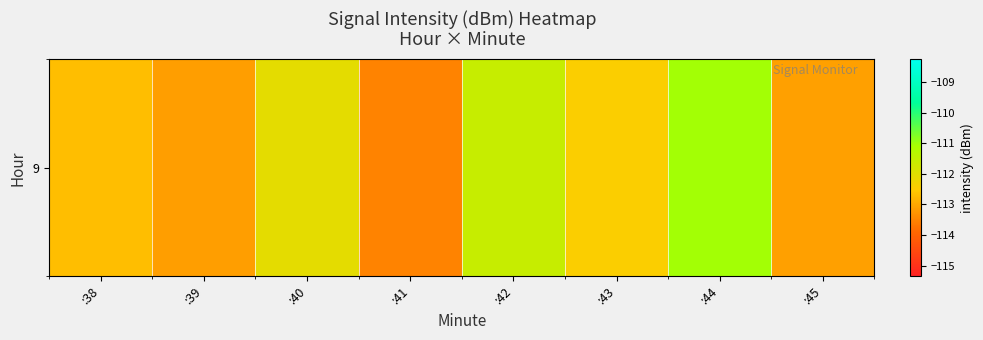

The chart shows a value of -111.6 at :42. True or false?

True